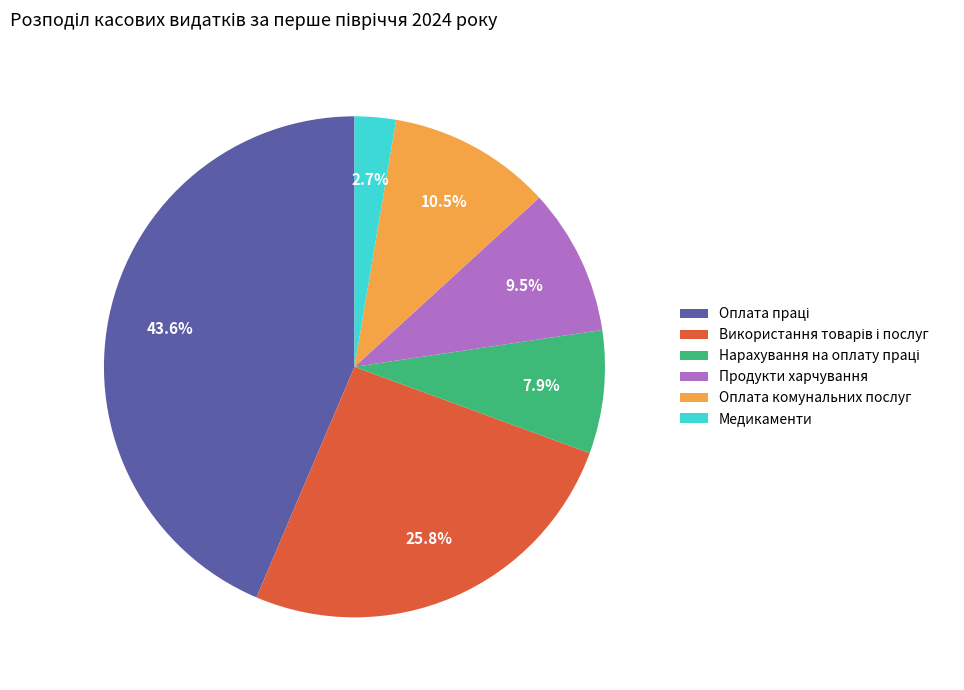

Does any single category account for the majority?

No